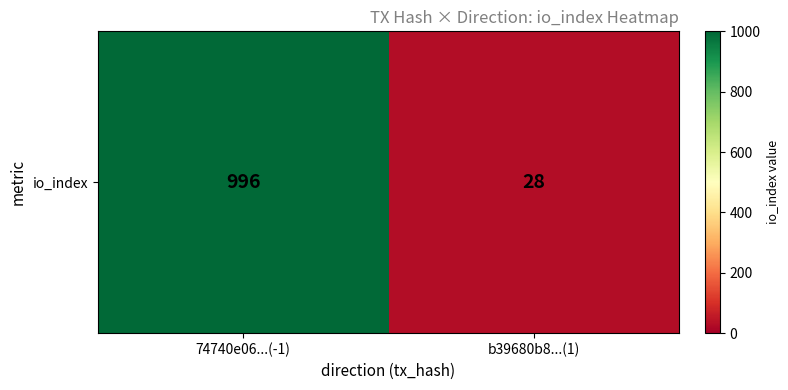

How many series are shown in this chart?

1